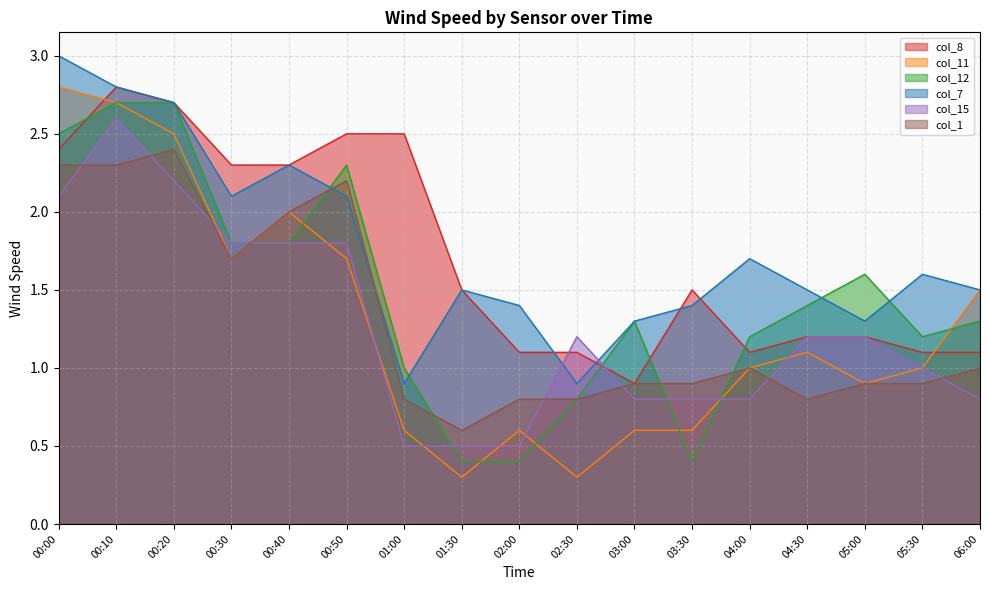

What is the value of the col_7 point at the 6th from the left?

2.1